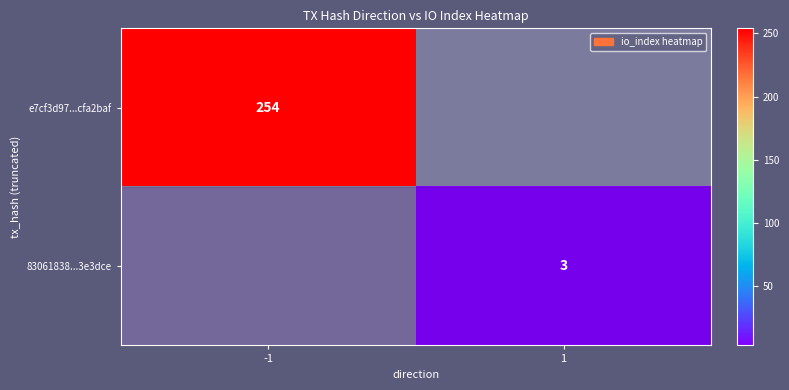

The value of e7cf3d97...cfa2baf at -1 is 254. True or false?

True